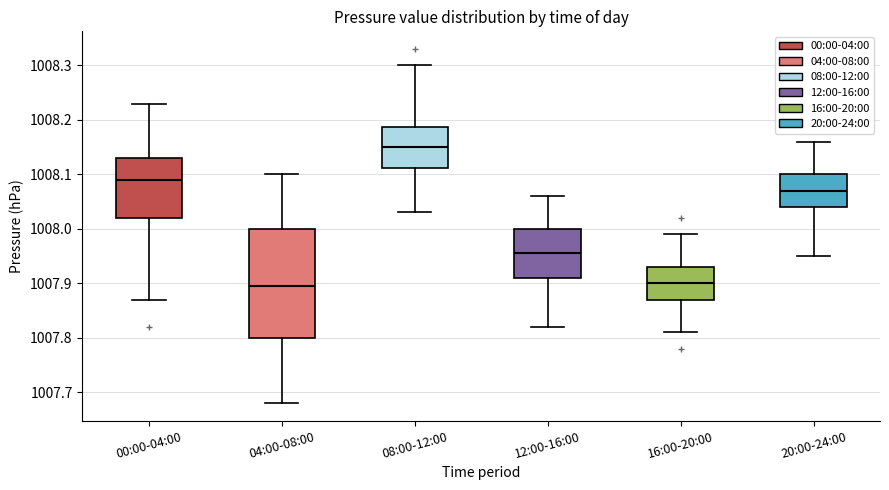

Comparing the boxes themselves (not the whiskers), which one is the tallest?

04:00-08:00